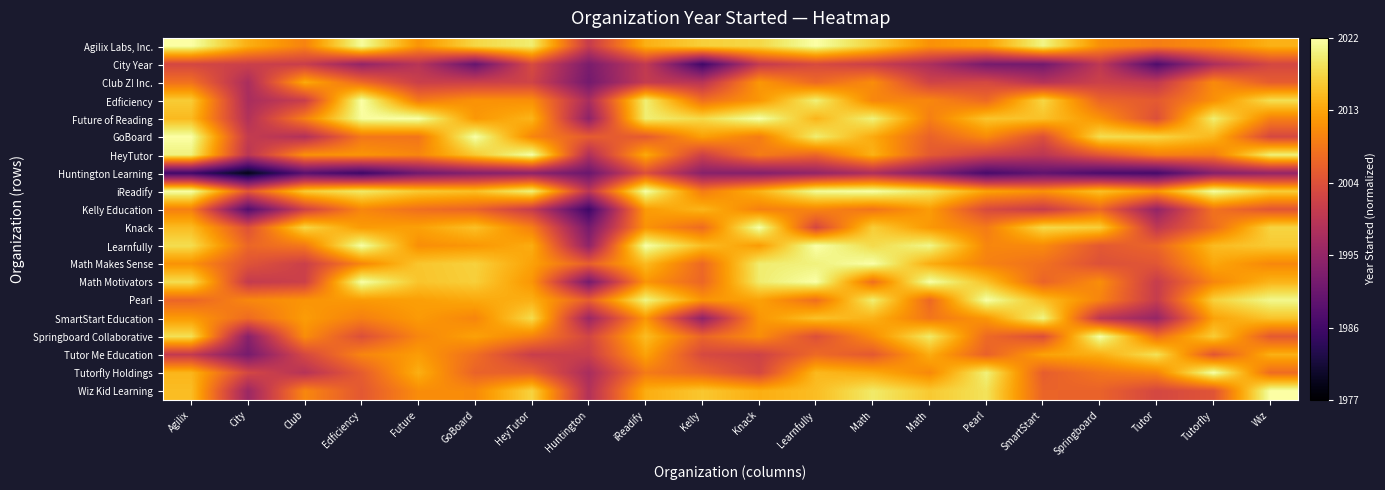

How many data points does each series have?

20